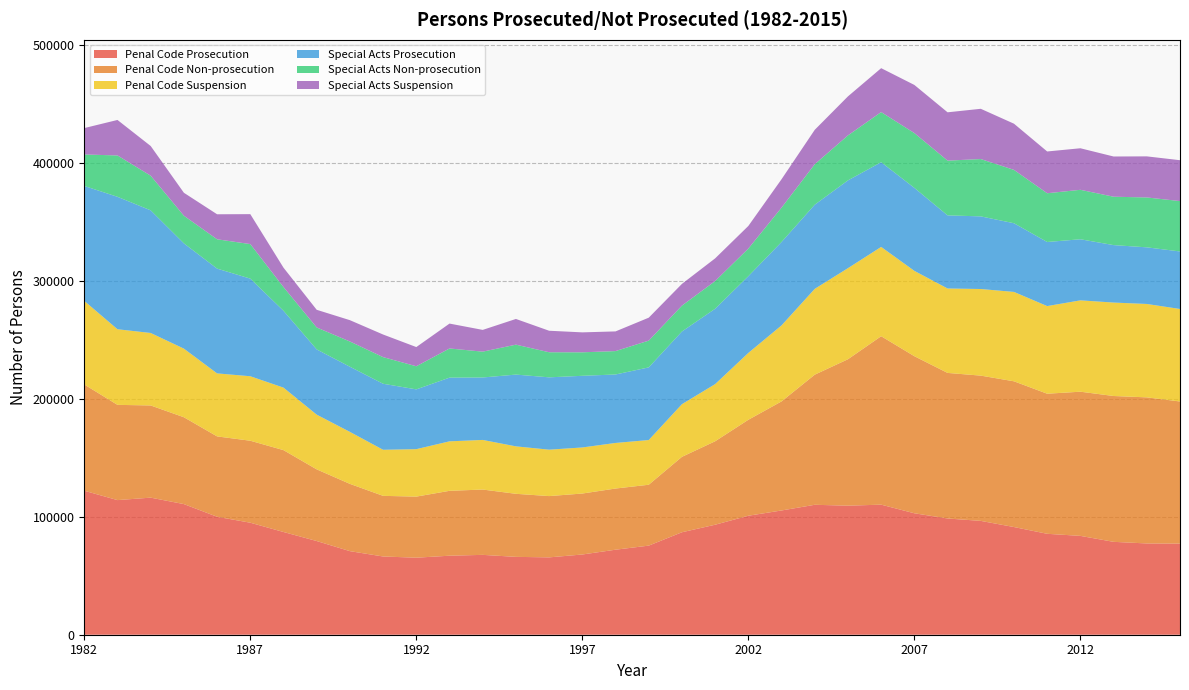

Reading right to left, transcribe all the data shown in this chart.

Penal Code Prosecution: 2015=77268	2014=77405	2013=78774	2012=83823	2011=85586	2010=91322	2009=96541	2008=98570	2007=102993	2006=110298	2005=109441	2004=110193	2003=105375	2002=100913	2001=93286	2000=86897	1999=75560	1998=72100	1997=68040	1996=65595	1995=66027	1994=67725	1993=67013	1992=65323	1991=66348	1990=70876	1989=79453	1988=87116	1987=94989	1986=100041	1985=110777	1984=116245	1983=114167	1982=122116
Penal Code Non-prosecution: 2015=120522	2014=123887	2013=123672	2012=122269	2011=118802	2010=123591	2009=123184	2008=123457	2007=133196	2006=142852	2005=124184	2004=110346	2003=92494	2002=81376	2001=70780	2000=63962	1999=51630	1998=51873	1997=51699	1996=51973	1995=53475	1994=55390	1993=55024	1992=51800	1991=51420	1990=57055	1989=60776	1988=69426	1987=69522	1986=68151	1985=73656	1984=78183	1983=80770	1982=90104
Penal Code Suspension: 2015=78467	2014=79211	2013=79248	2012=77471	2011=74323	2010=75808	2009=73459	2008=71610	2007=72379	2006=75734	2005=77245	2004=72782	2003=64471	2002=56708	2001=48476	2000=44659	1999=37923	1998=38668	1997=39073	1996=39371	1995=40251	1994=42080	1993=41972	1992=40249	1991=39080	1990=44087	1989=46408	1988=53013	1987=54698	1986=53433	1985=58191	1984=61471	1983=64126	1982=70868
Special Acts Prosecution: 2015=48768	2014=48022	2013=48722	2012=51809	2011=54339	2010=58237	2009=61597	2008=61985	2007=70366	2006=71821	2005=74442	2004=71371	2003=70719	2002=65056	2001=63887	2000=61641	1999=61600	1998=58054	1997=60765	1996=61334	1995=60856	1994=52960	1993=54017	1992=50693	1991=55979	1990=55253	1989=55316	1988=65151	1987=82781	1986=88857	1985=89265	1984=104001	1983=112318	1982=97482
Special Acts Non-prosecution: 2015=42726	2014=42305	2013=41039	2012=41941	2011=41350	2010=45246	2009=48629	2008=46449	2007=46479	2006=42523	2005=38166	2004=34328	2003=29147	2002=23445	2001=23506	2000=21946	1999=22707	1998=19841	1997=19927	1996=21281	1995=25387	1994=21912	1993=24731	1992=19604	1991=22592	1990=21406	1989=18613	1988=20126	1987=29291	1986=24874	1985=23440	1984=29377	1983=35060	1982=26716
Special Acts Suspension: 2015=34663	2014=34842	2013=34105	2012=35232	2011=35423	2010=39170	2009=42603	2008=40967	2007=40827	2006=37239	2005=33074	2004=29171	2003=24089	2002=19164	2001=19233	2000=18433	1999=19447	1998=16691	1997=16914	1996=18237	1995=21790	1994=18443	1993=21110	1992=16282	1991=19170	1990=18078	1989=14986	1988=16441	1987=25395	1986=21210	1985=19470	1984=25184	1983=30109	1982=22376